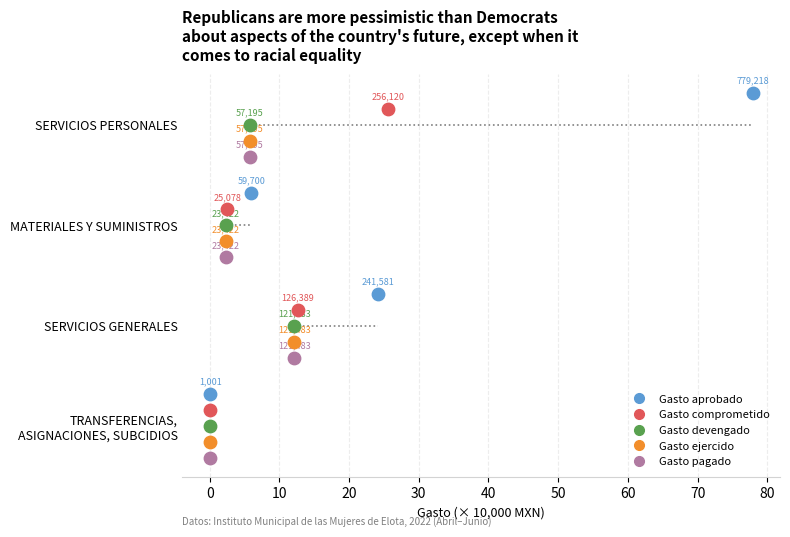

Which series reaches the minimum Y coordinate?

Gasto aprobado